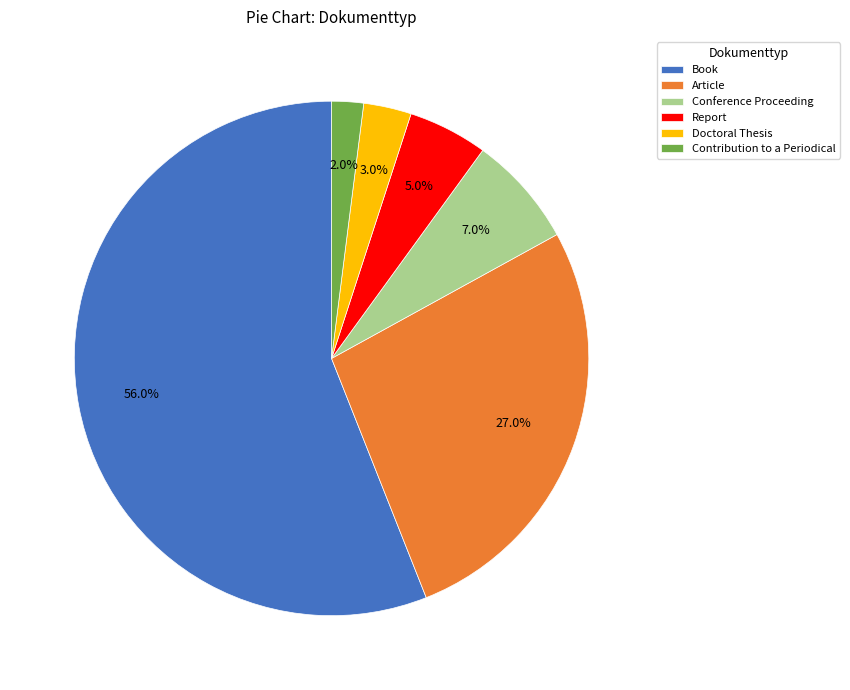

The Report slice represents 18% of the pie. True or false?

False